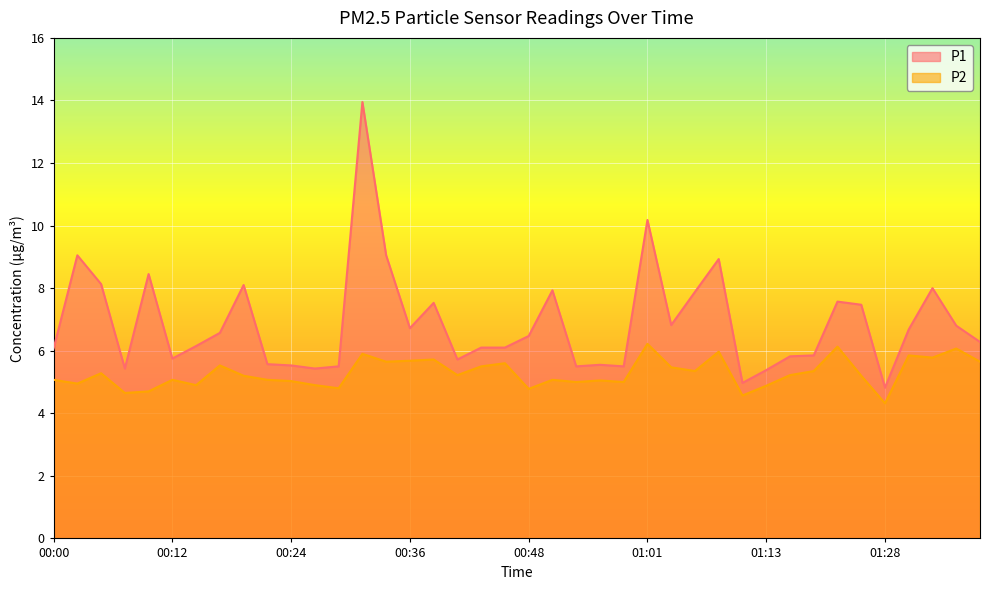

How many data points does each series have?

40